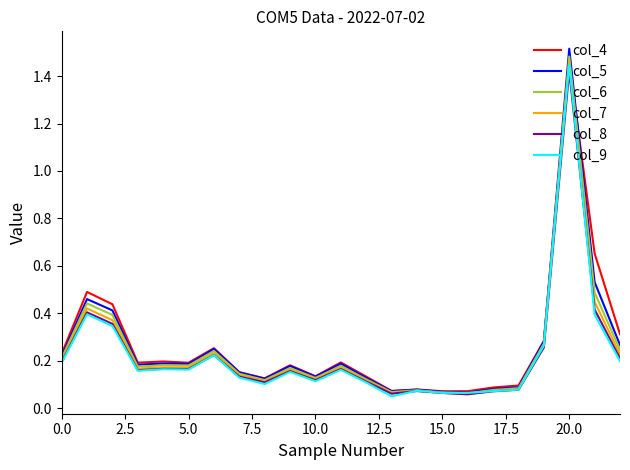

Which series has the largest range (max minus min)?

col_5